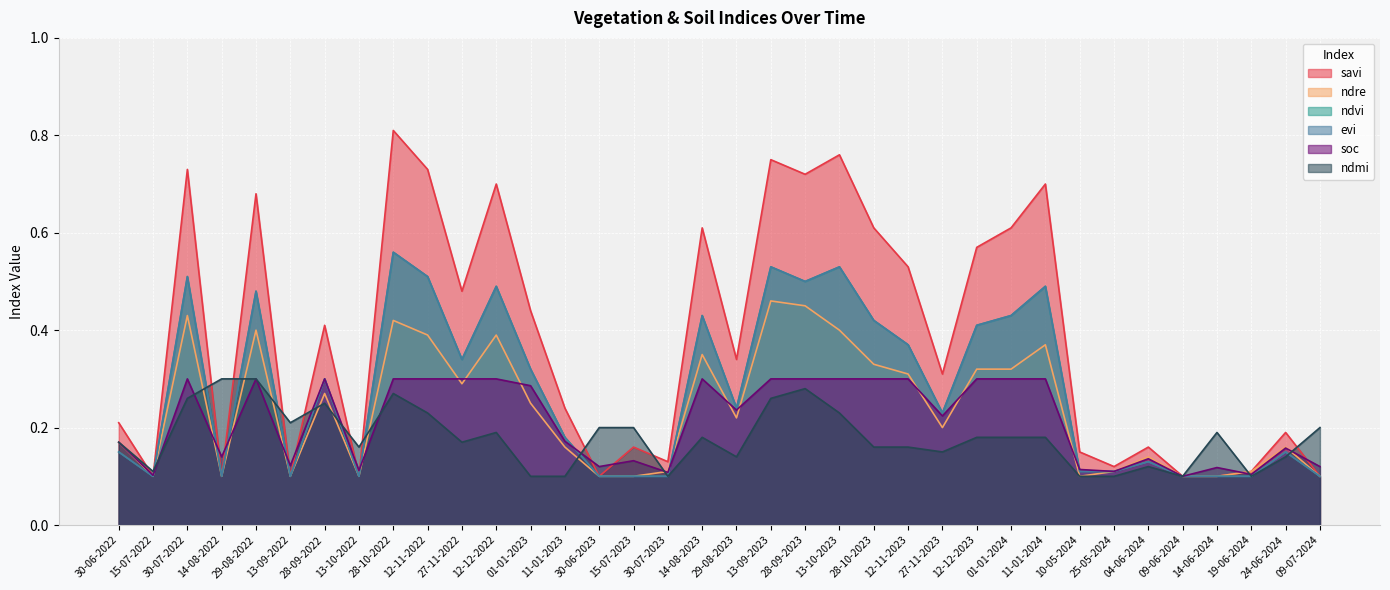

What are all the series names shown in the legend?

savi, ndre, ndvi, evi, soc, ndmi